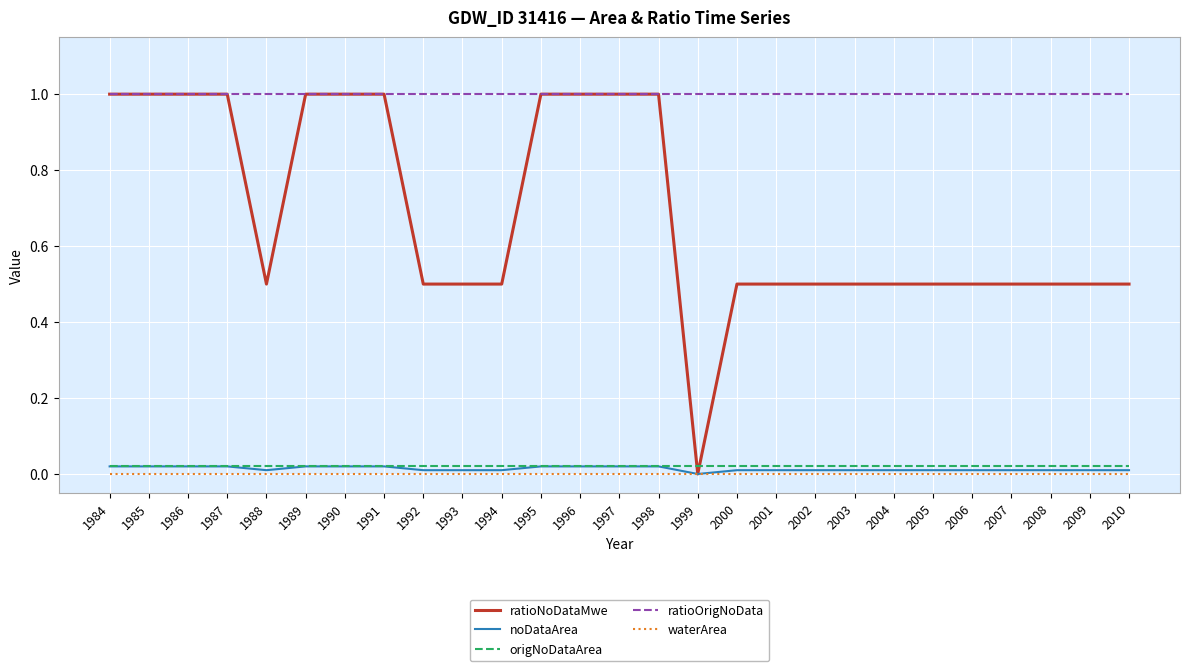

Does the chart display data point markers on the line(s)?

No